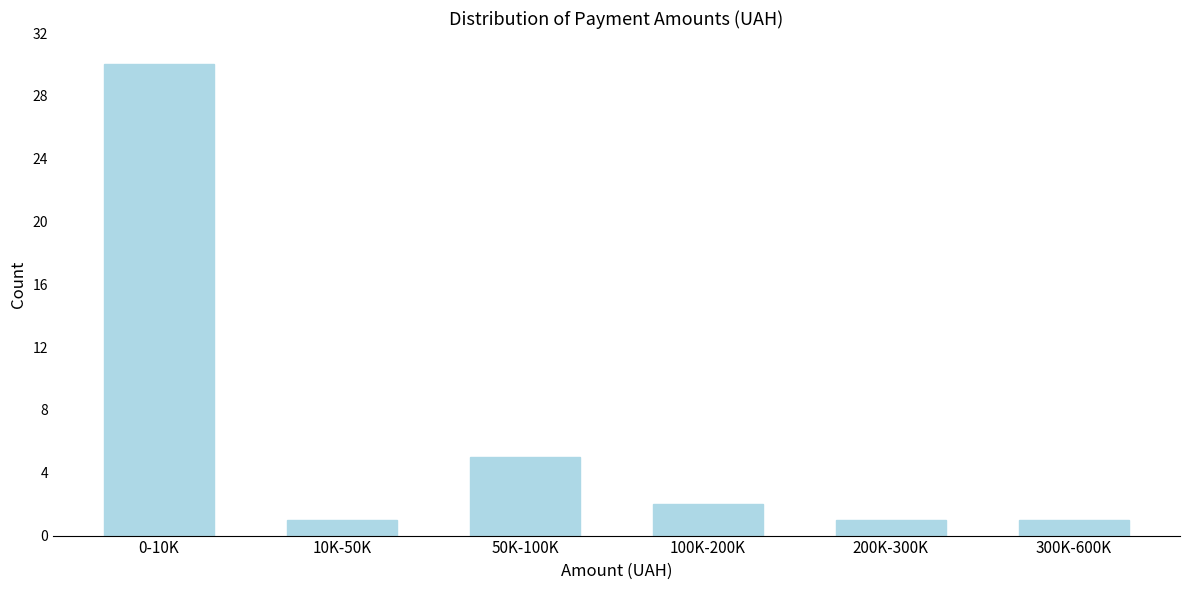

Reading left to right, transcribe all the data shown in this chart.

30	1	5	2	1	1